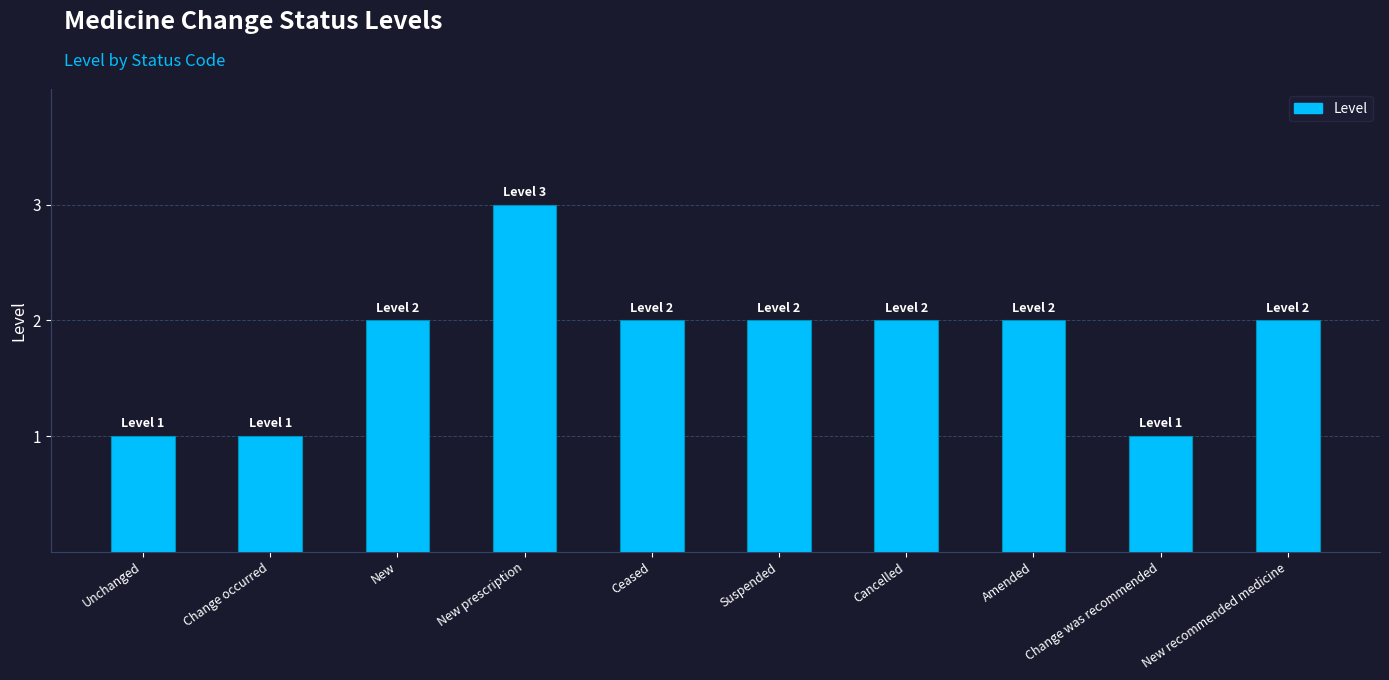

Read the value at Amended.

2